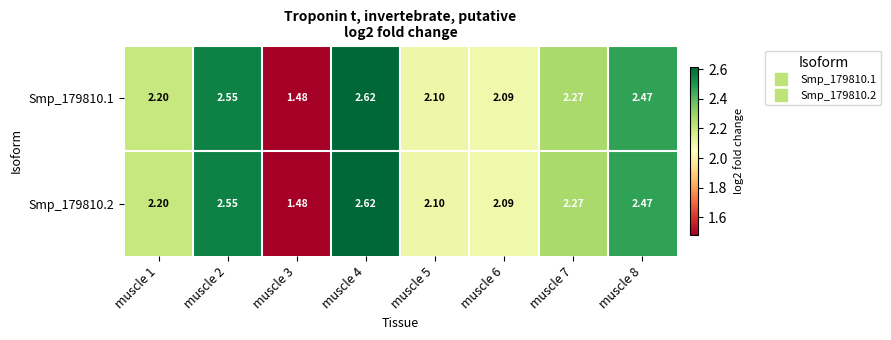

Is the value of Smp_179810.1 at muscle 6 greater than the value of Smp_179810.2 at muscle 4?

No